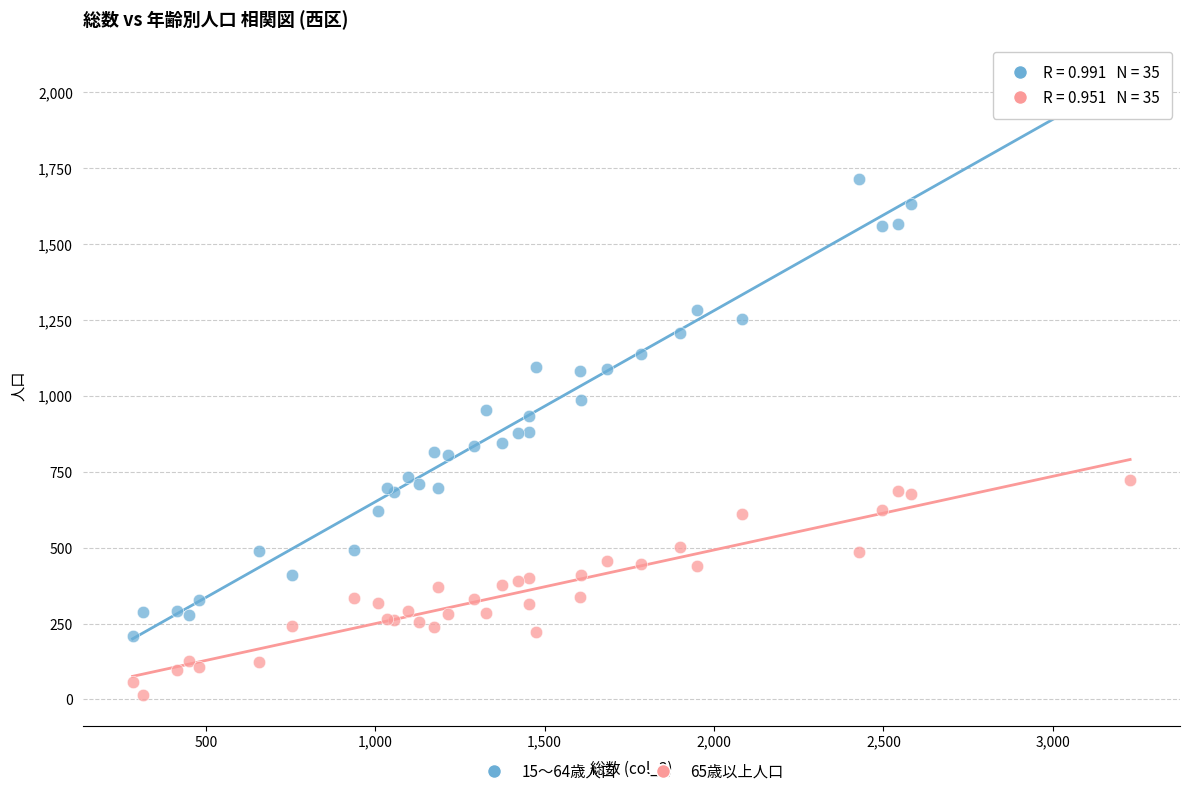

What are all the series names shown in the legend?

15～64歳人口, 65歳以上人口